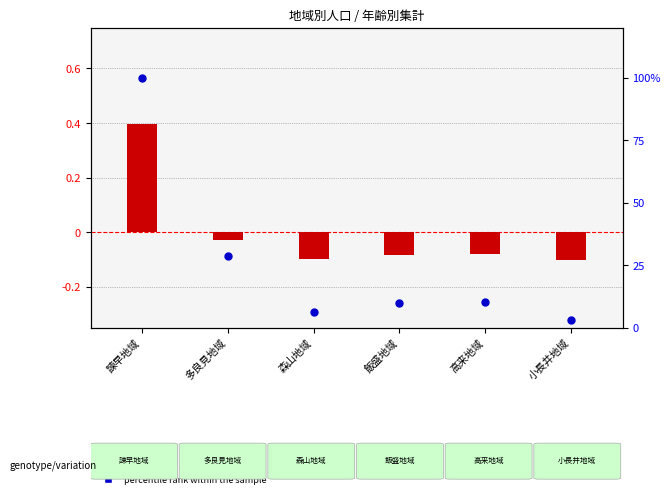

Which series has the largest total across all categories?

percentile rank within the sample